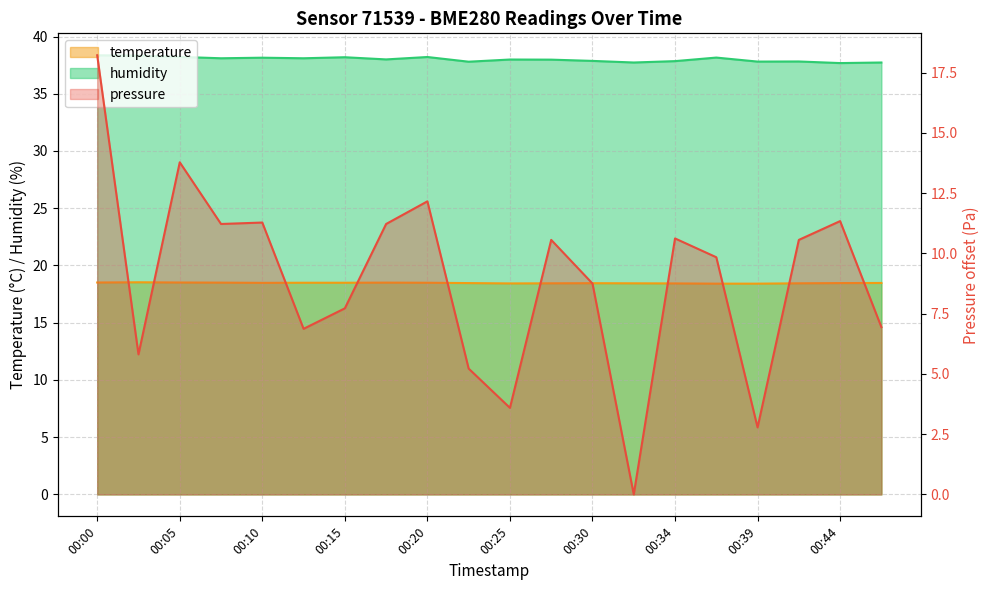

Which series changed the most between 00:17 and 00:20?

pressure